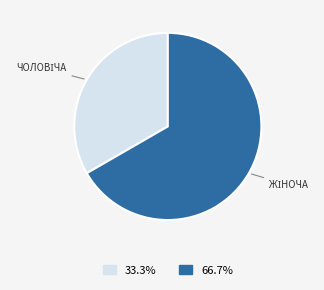

Does any single category account for the majority?

Yes